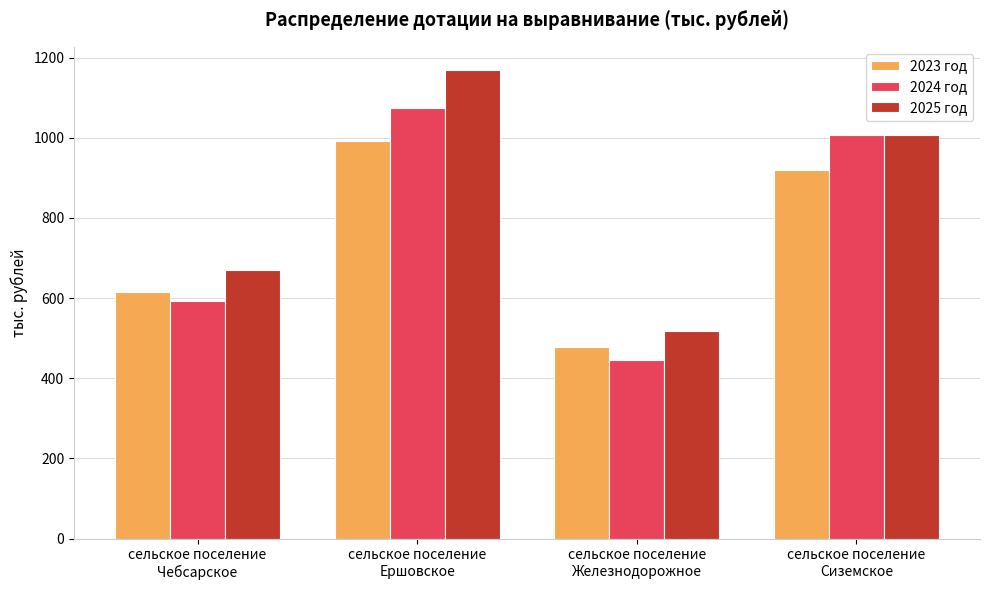

Reading left to right, extract all data points from this chart.

2023 год: 614.2	991.2	479.3	918.5
2024 год: 591.9	1075.2	446.3	1006.0
2025 год: 670.8	1168.5	518.9	1005.9